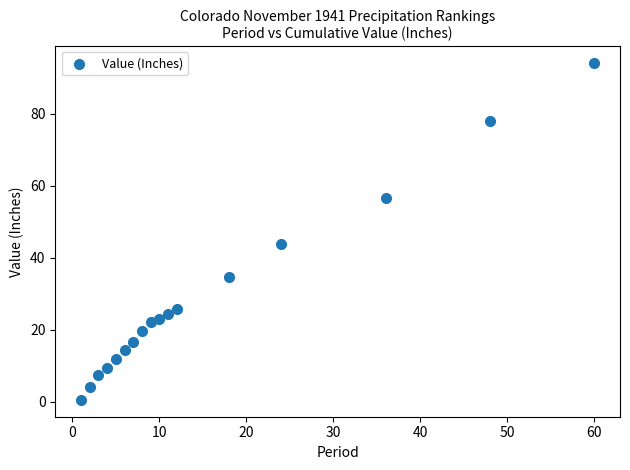

What Y value in the scatter plot is closest to 47?

43.7